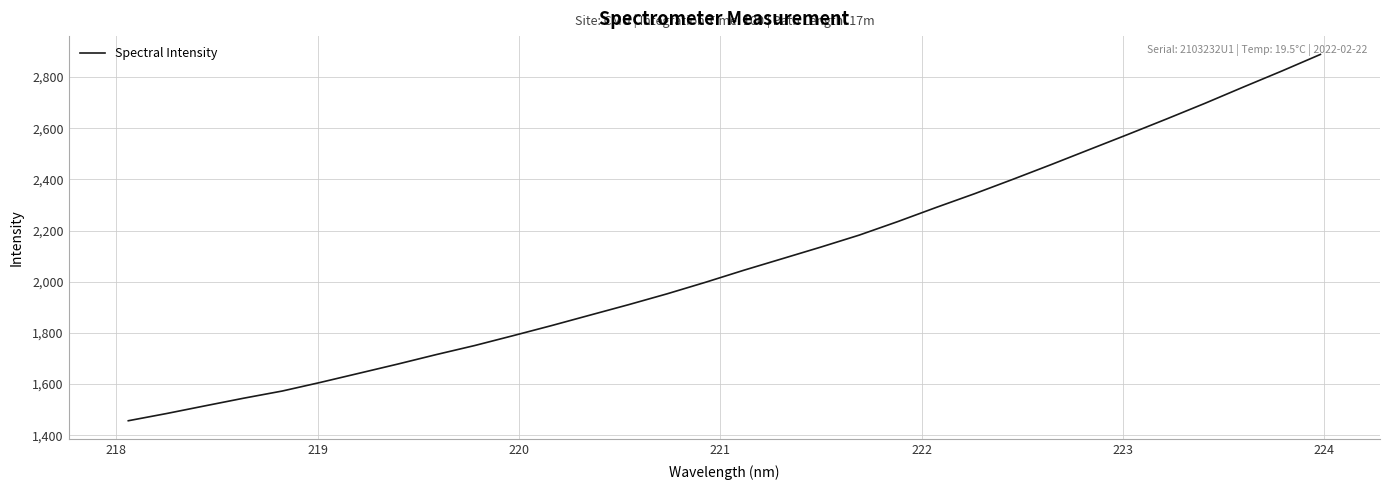

What is the smallest value displayed?

1456.6